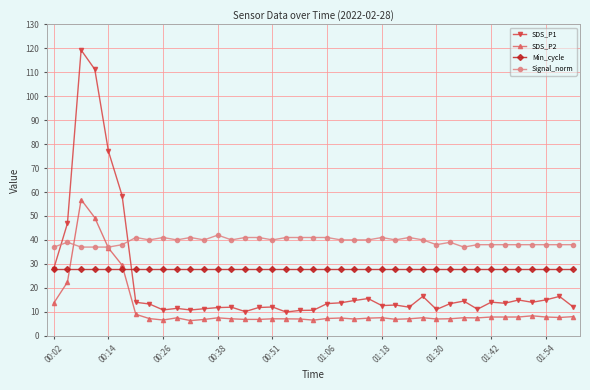

Which series has the widest spread of values?

SDS_P1